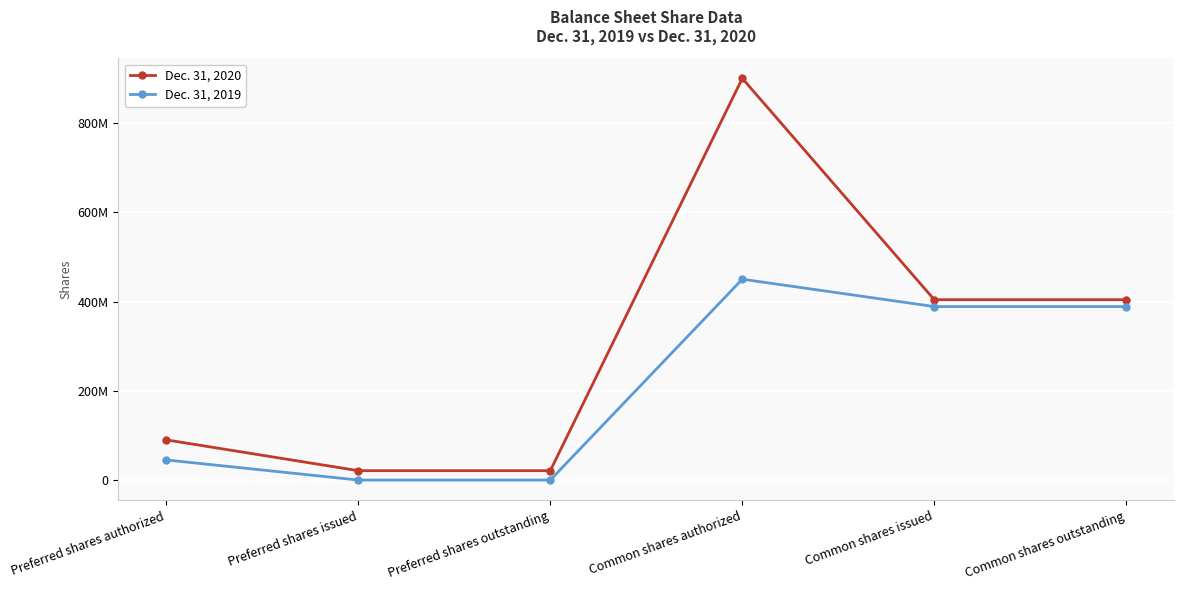

Which category has the lowest value in the Dec. 31, 2020 series?

Preferred shares issued